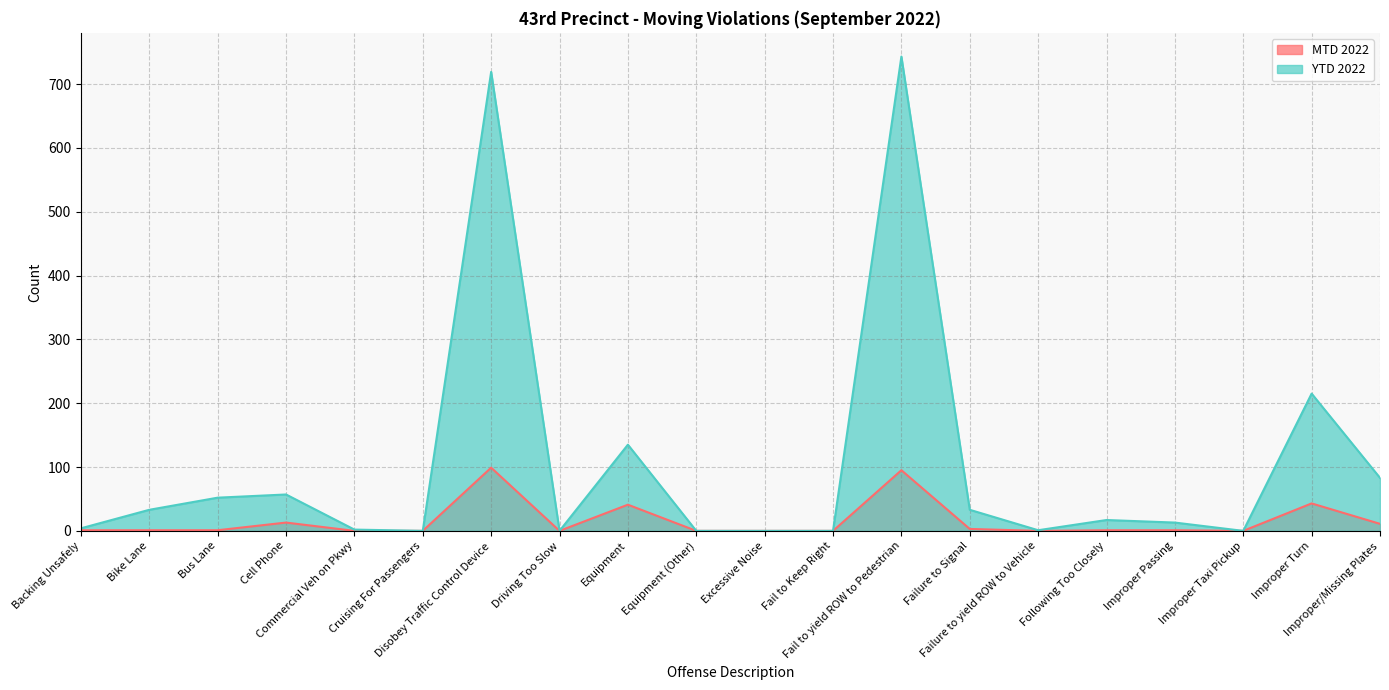

How many data points does each series have?

20